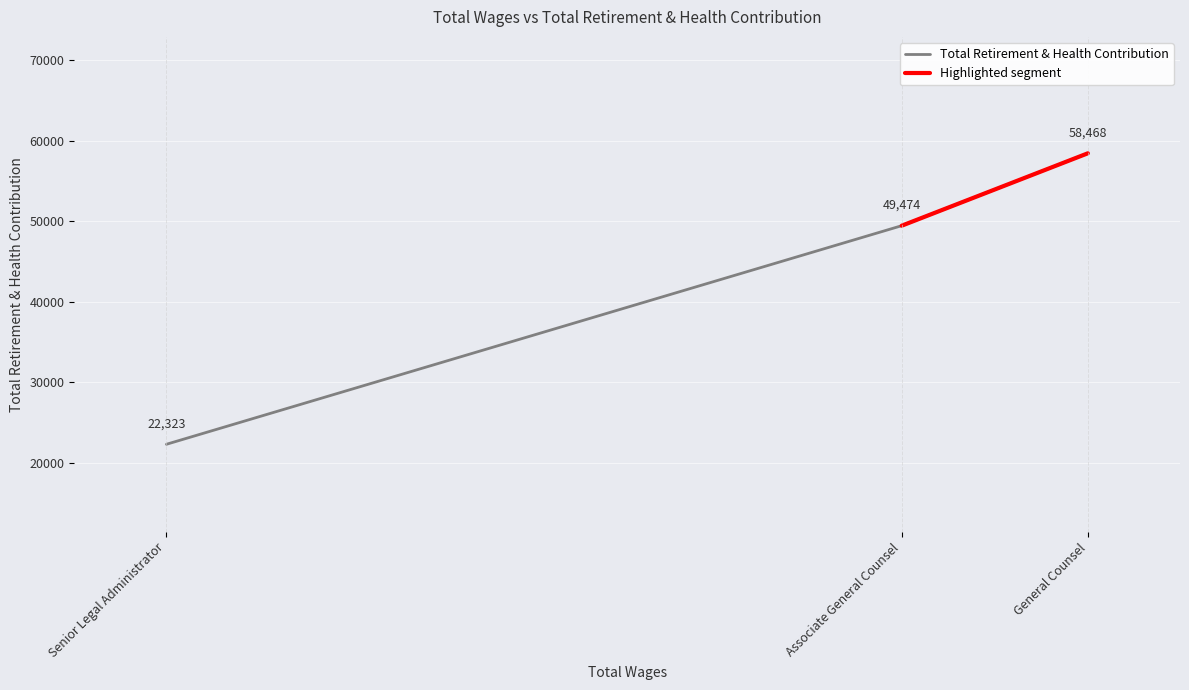

Read the value at General Counsel.

58468